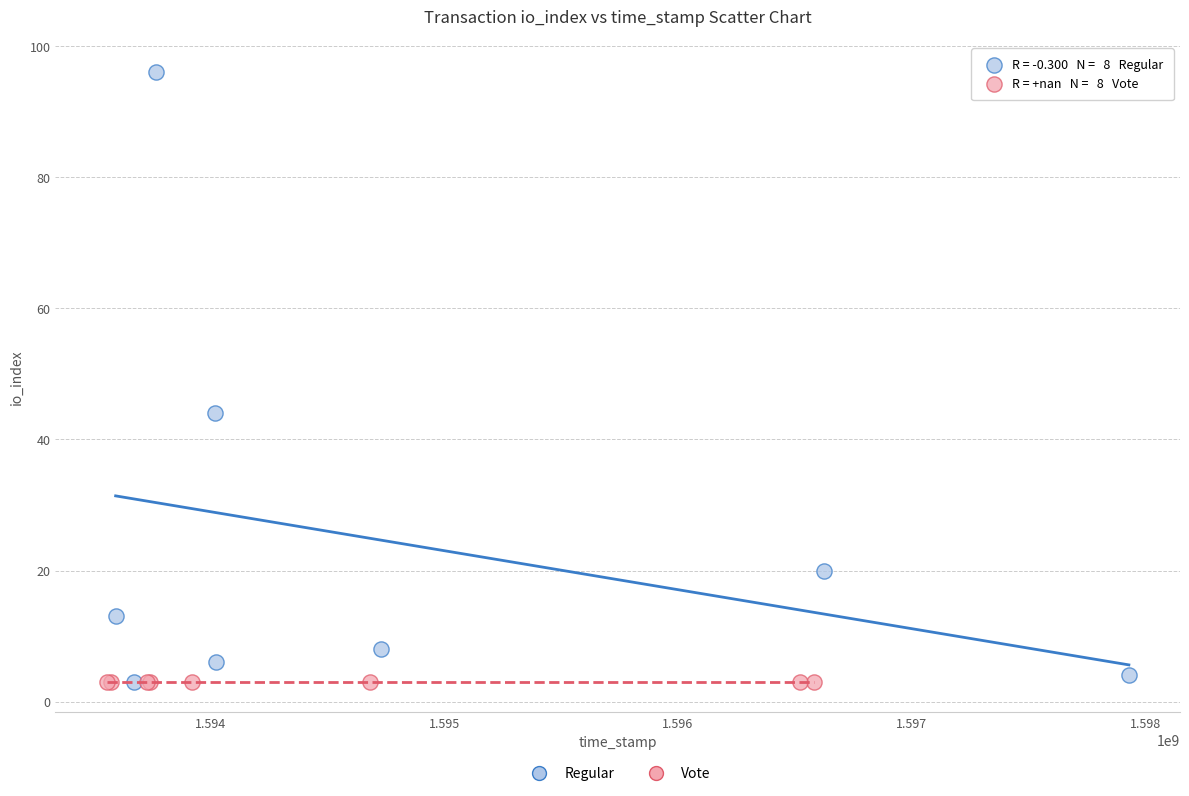

What are all the series names shown in the legend?

Regular, Vote